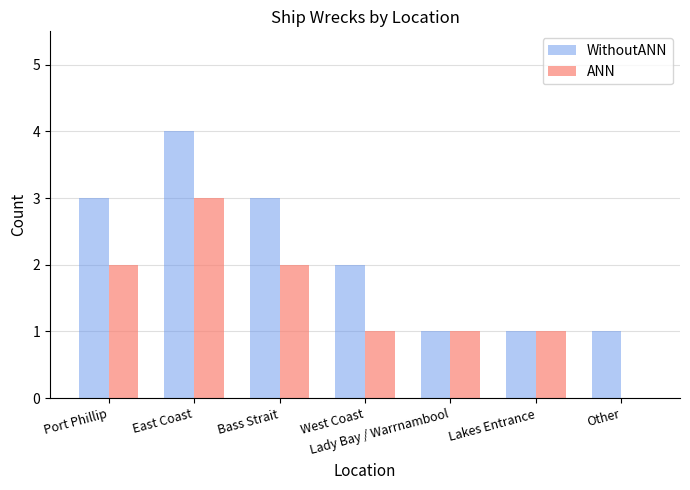

Are the bars horizontal?

No